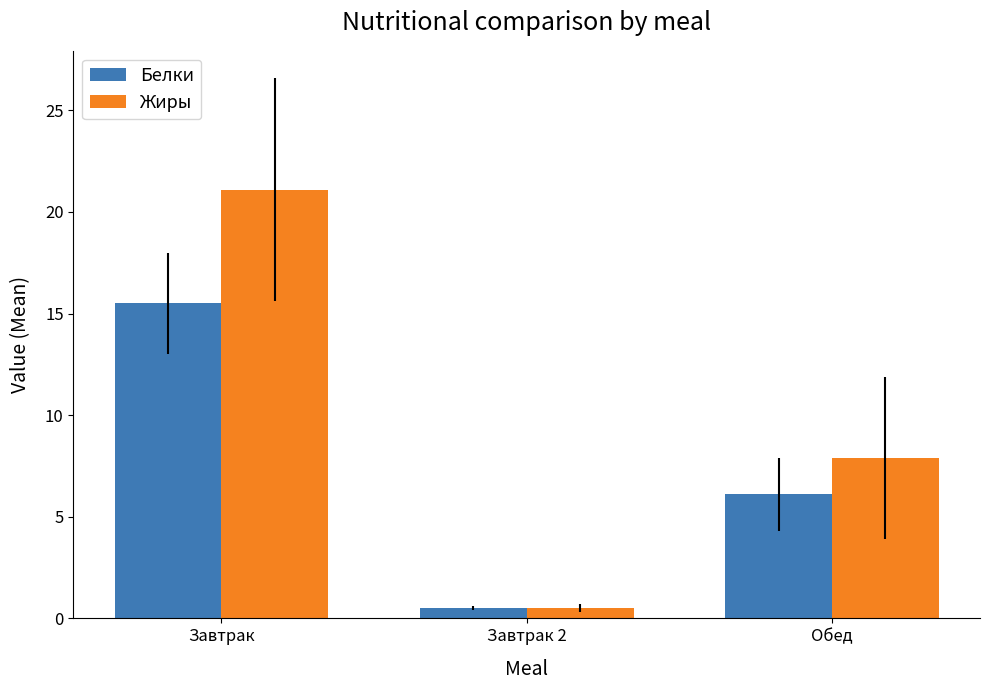

What is the average value of the Жиры series?

9.8